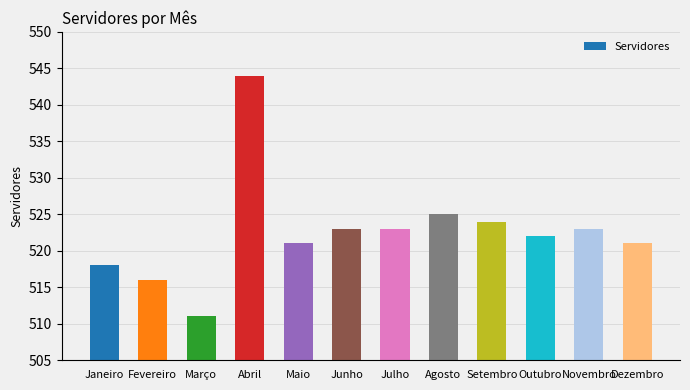

What is the ratio of the value at Novembro to the value at Janeiro?

1.0